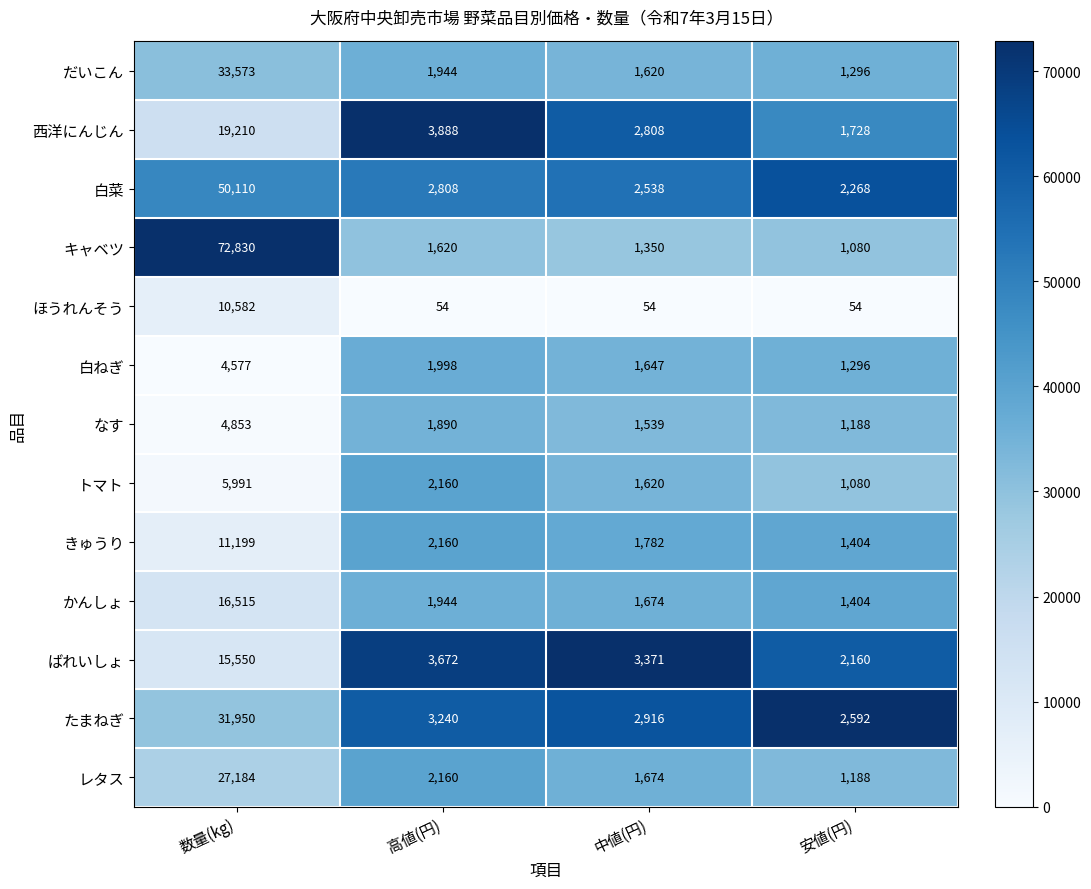

What is the total value across all series at 数量(kg)?

304124